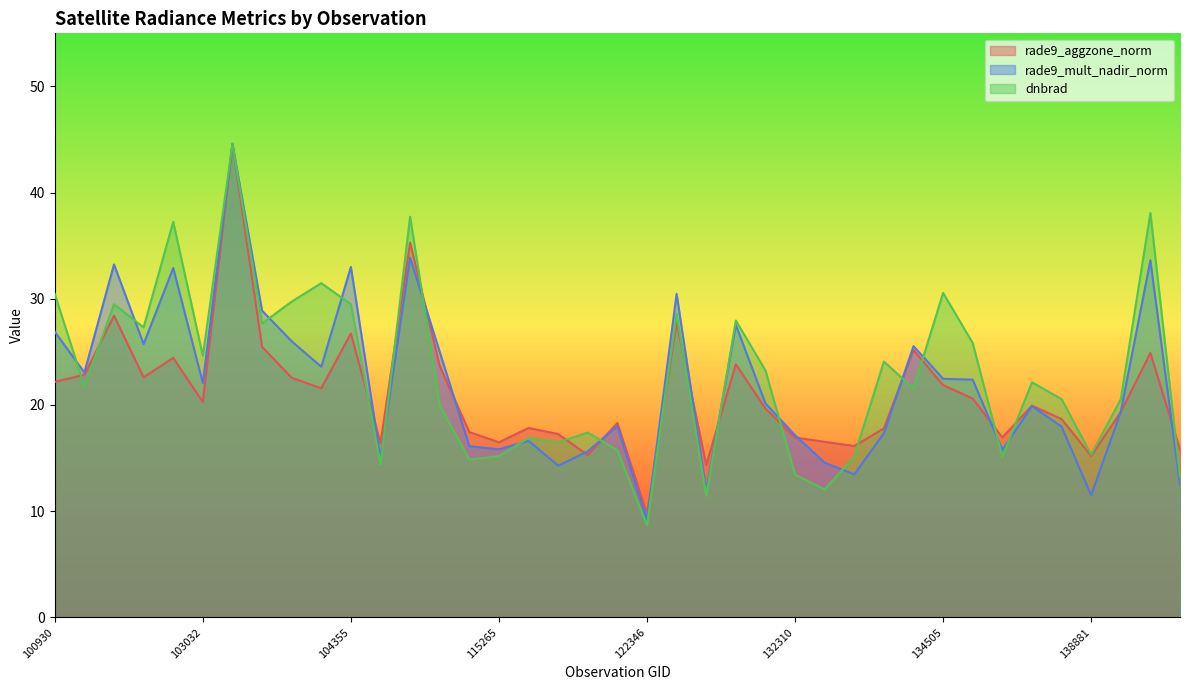

At which label does dnbrad first exceed 21?

100930